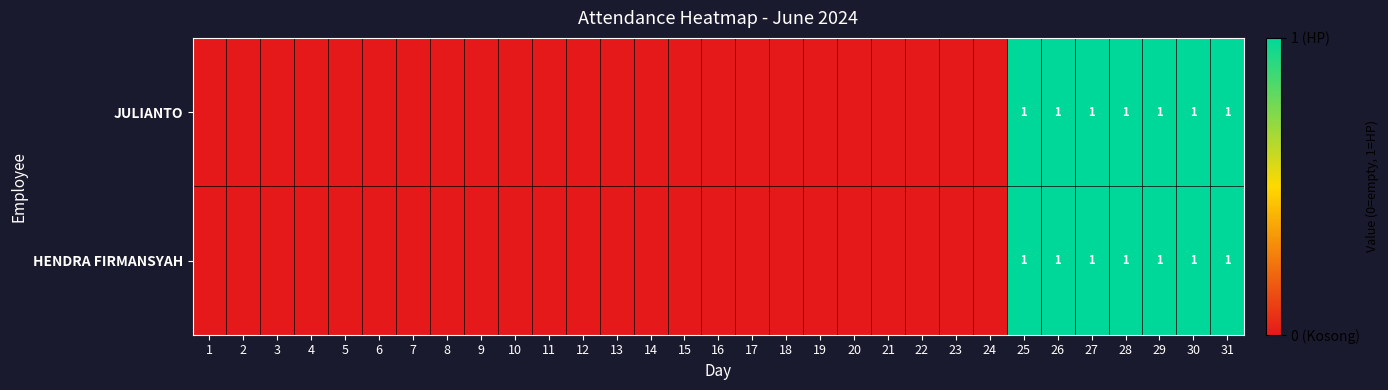

Is it true that HENDRA FIRMANSYAH equals 1 at 27?

True